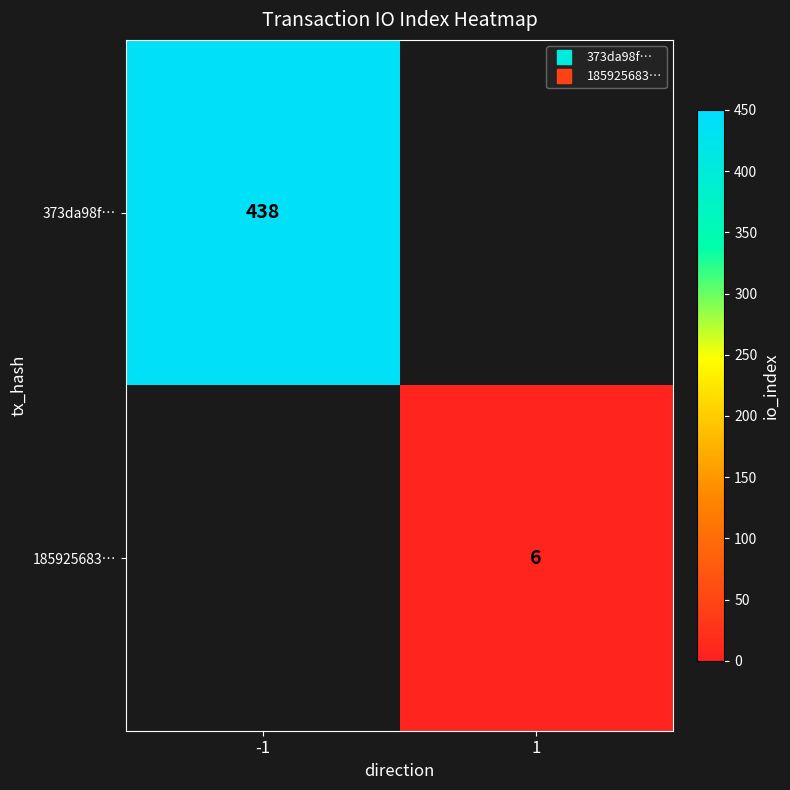

How many data points does each series have?

2